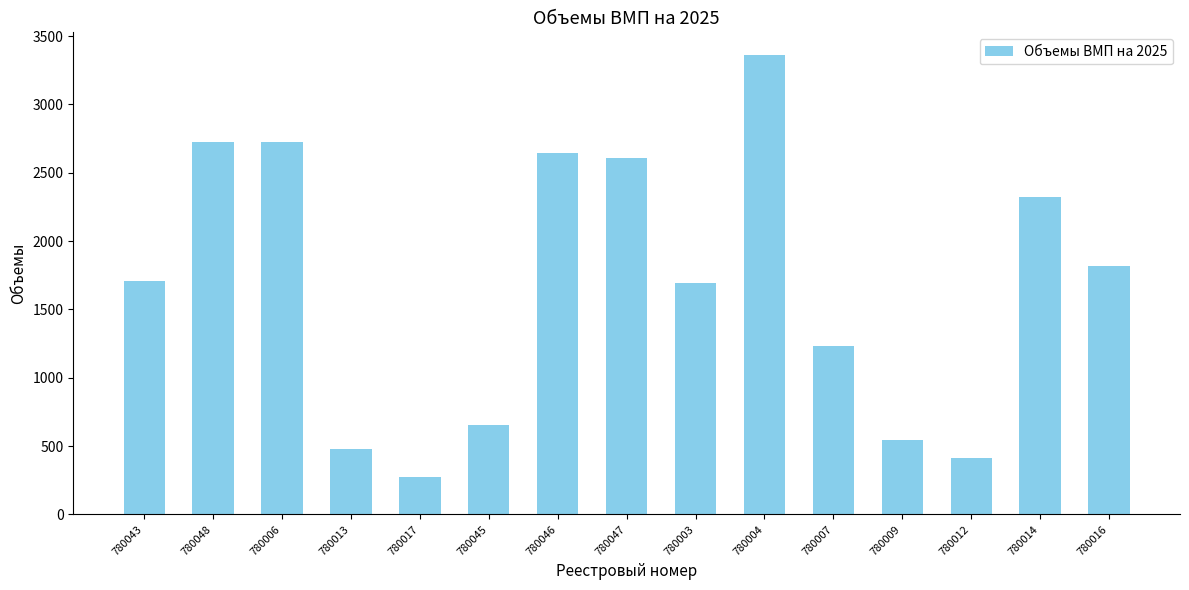

How many distinct data groups are displayed?

1